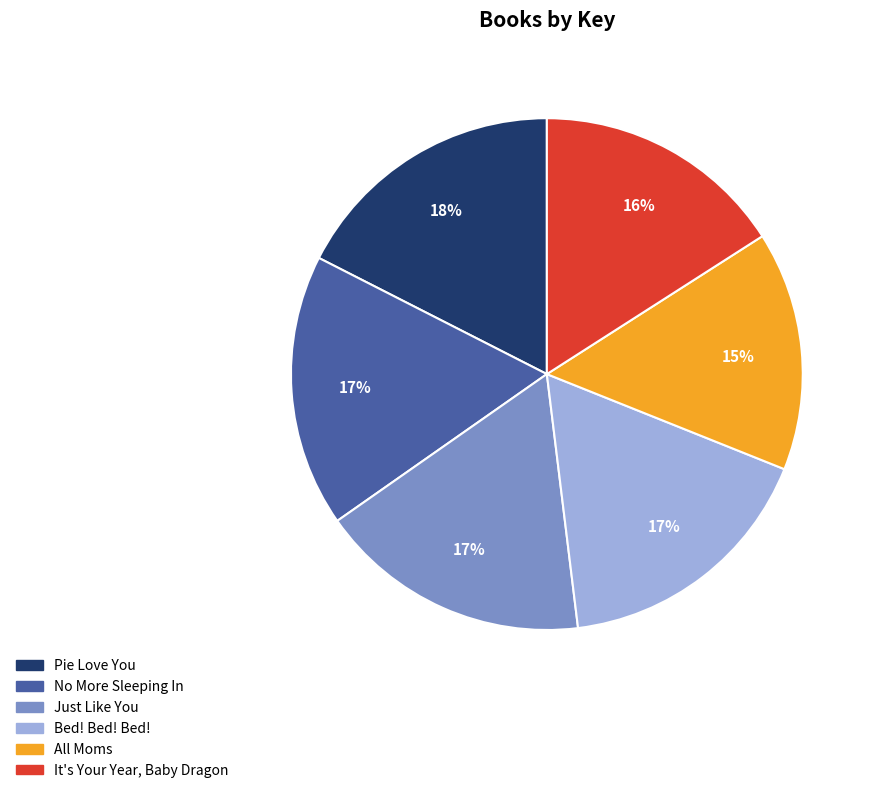

What percentage is the All Moms slice, to the nearest percent?

15%